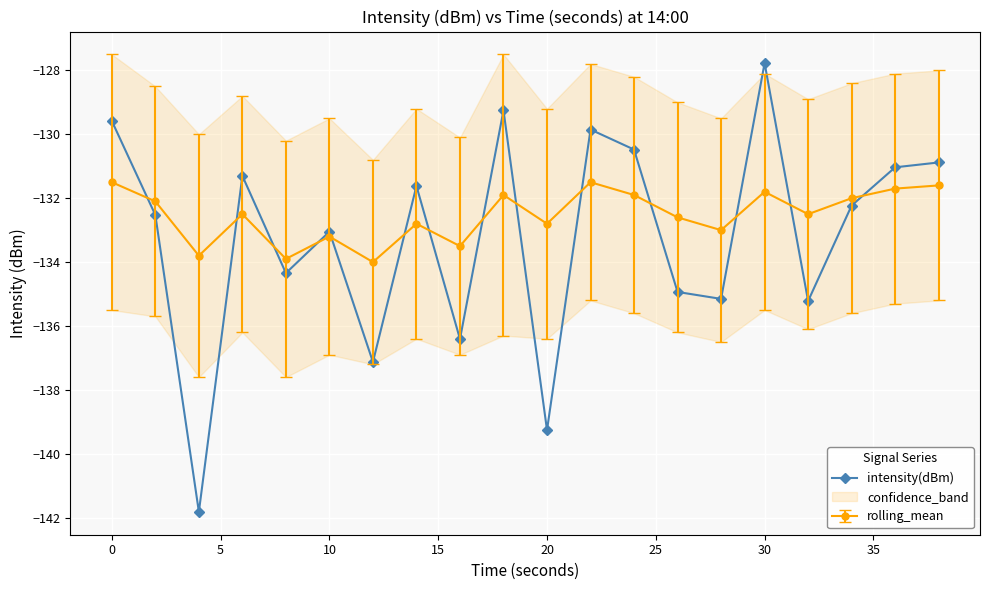

What is the value of the 7th point from the left?

-137.1